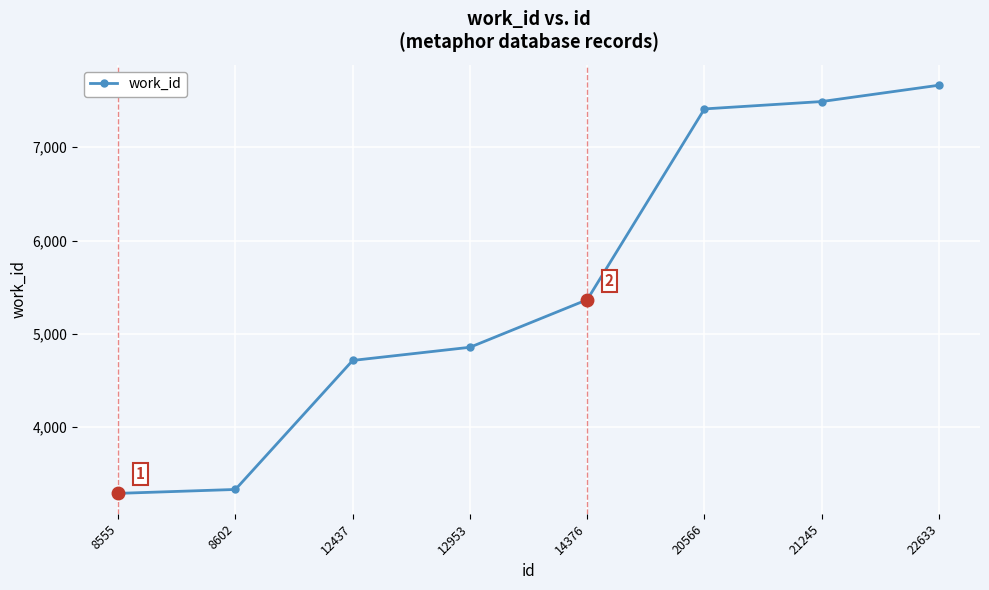

How many lines are shown in the chart?

1